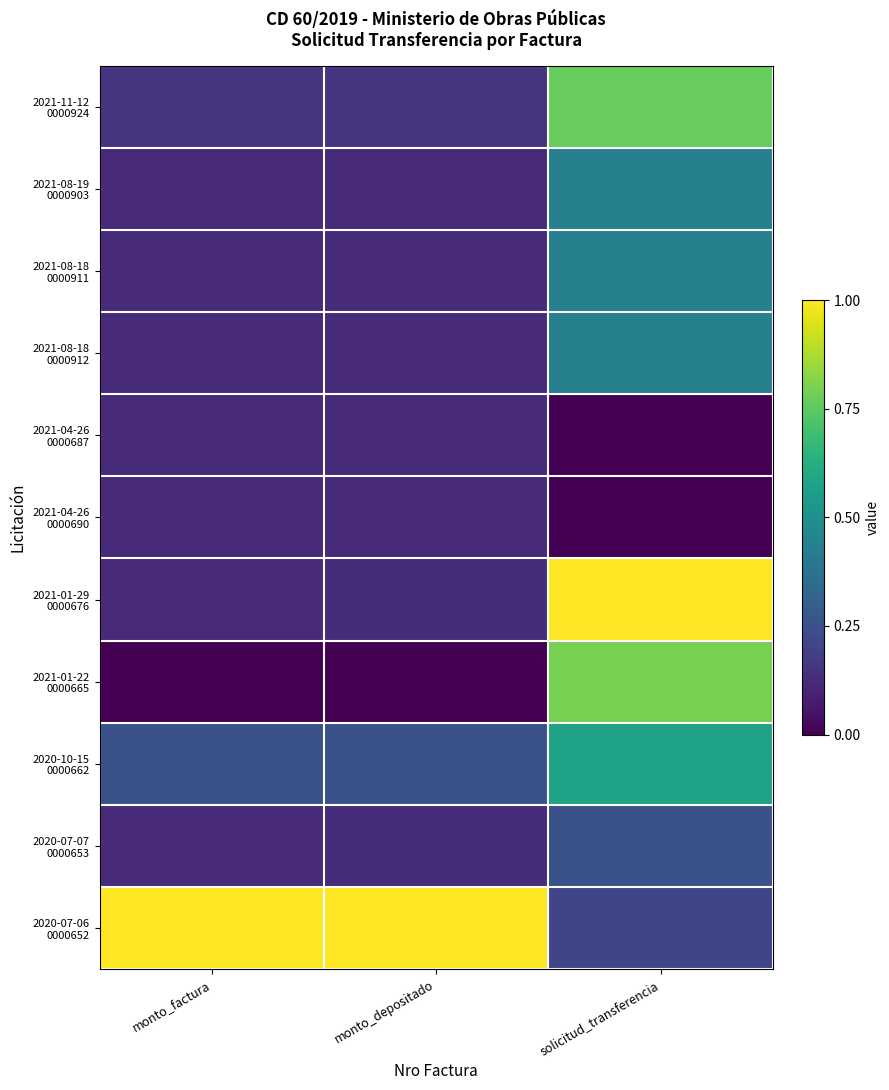

At how many categories does at least one series exceed 0?

3